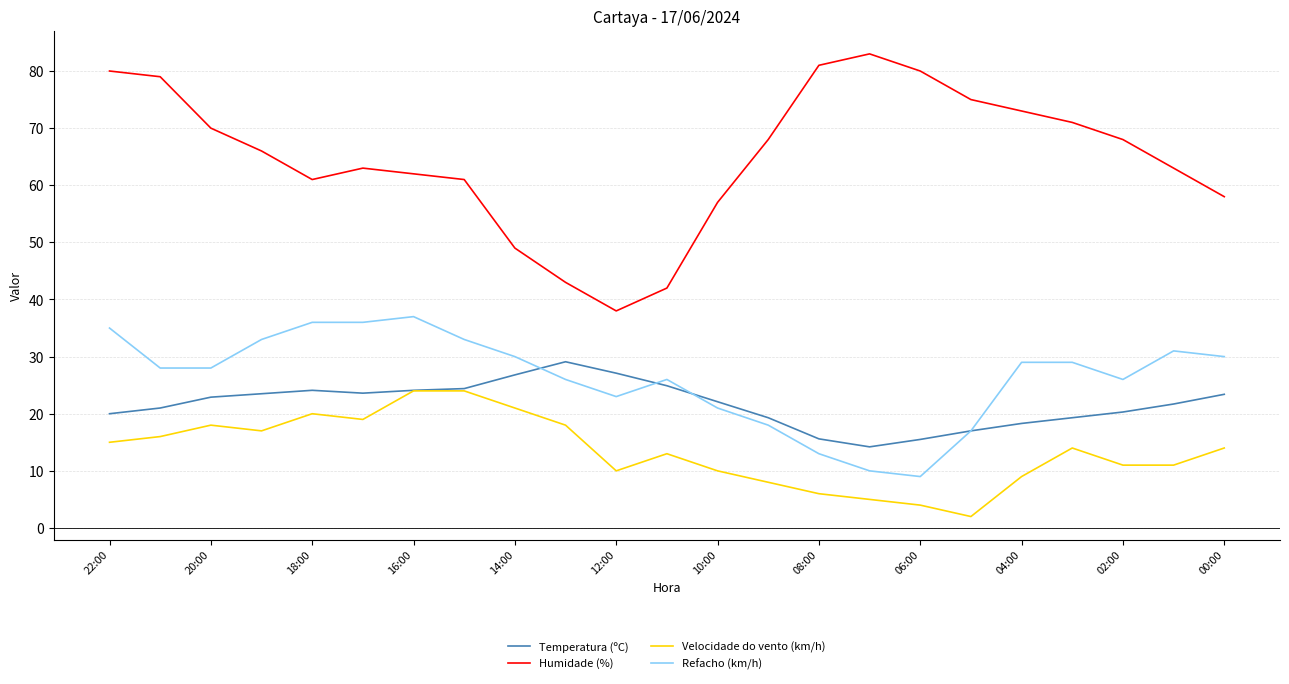

List the series in order of their peak value, highest first.

Humidade (%), Refacho (km/h), Temperatura (ºC), Velocidade do vento (km/h)